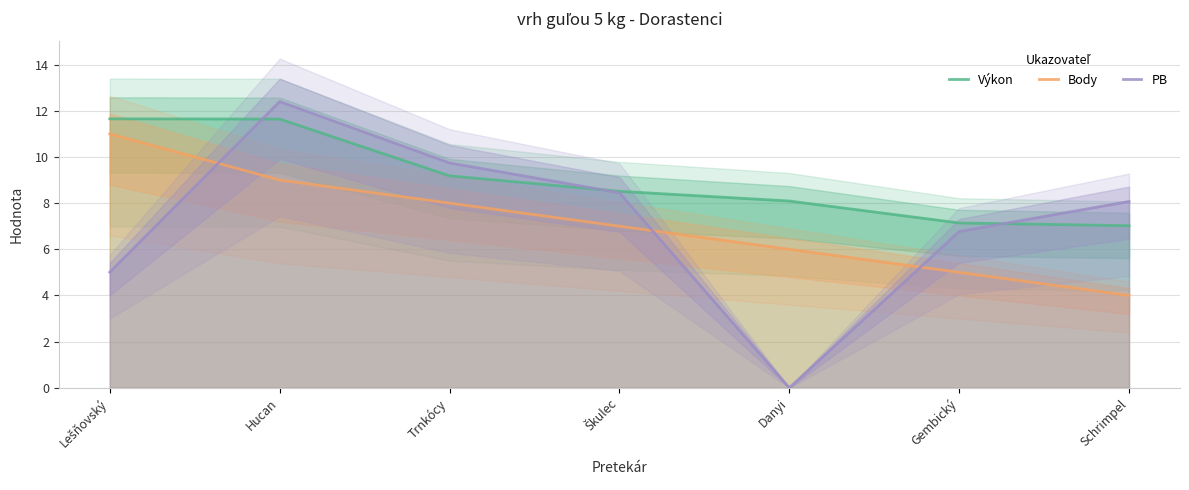

Reading left to right, what are all the values shown in this chart?

Výkon: 11.7	11.6	9.2	8.5	8.1	7.1	7.0
Body: 11.0	9.0	8.0	7.0	6.0	5.0	4.0
PB: 5.0	12.4	9.7	8.4	0.0	6.8	8.1